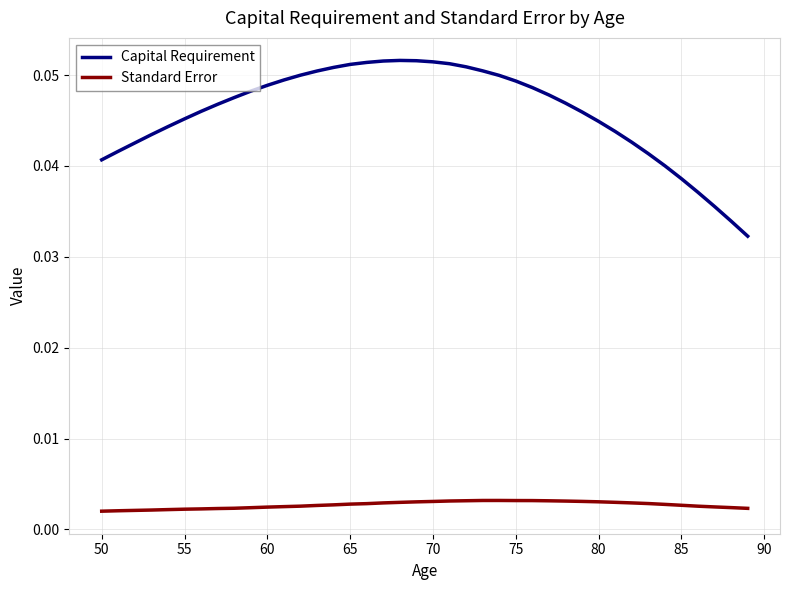

Which series has the largest total across all categories?

Capital Requirement